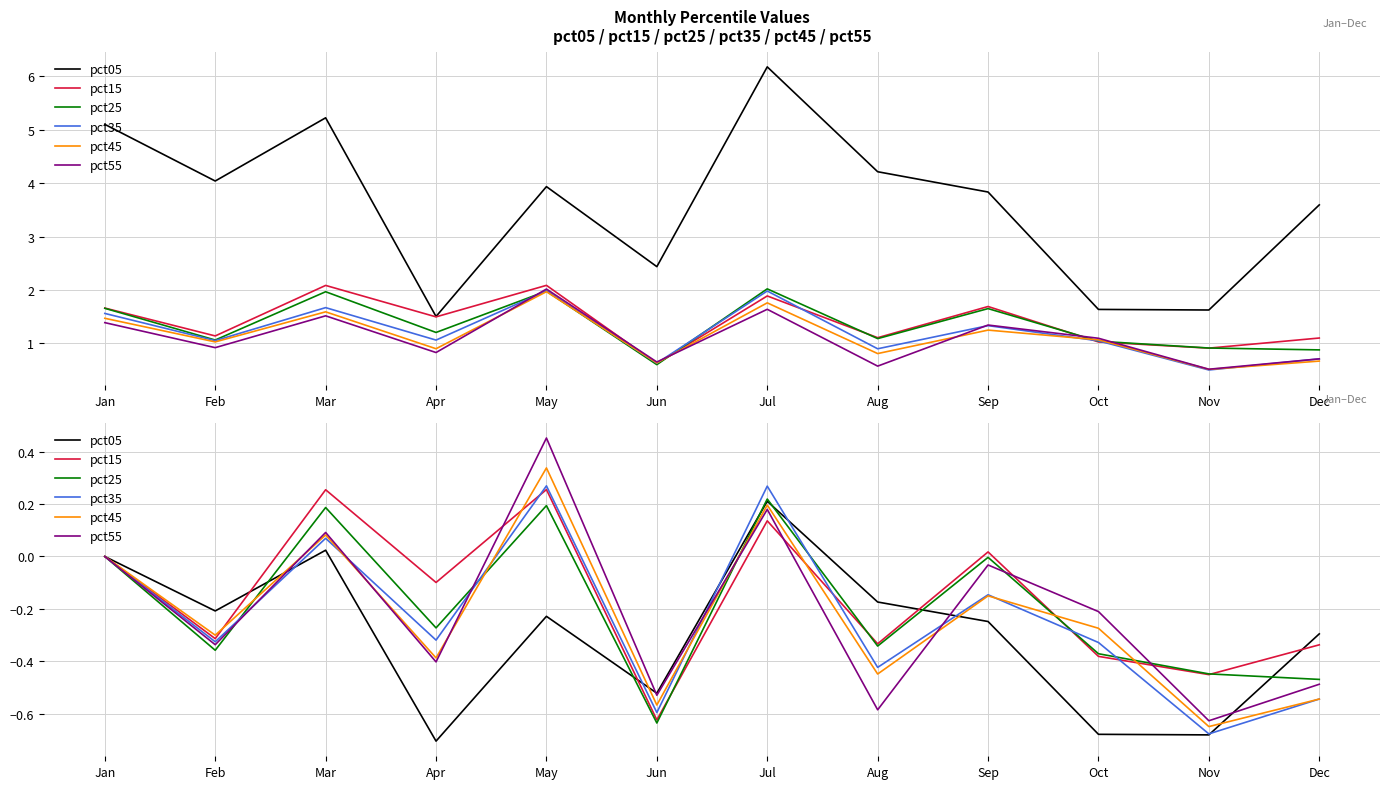

Count the number of categories in the chart.

12